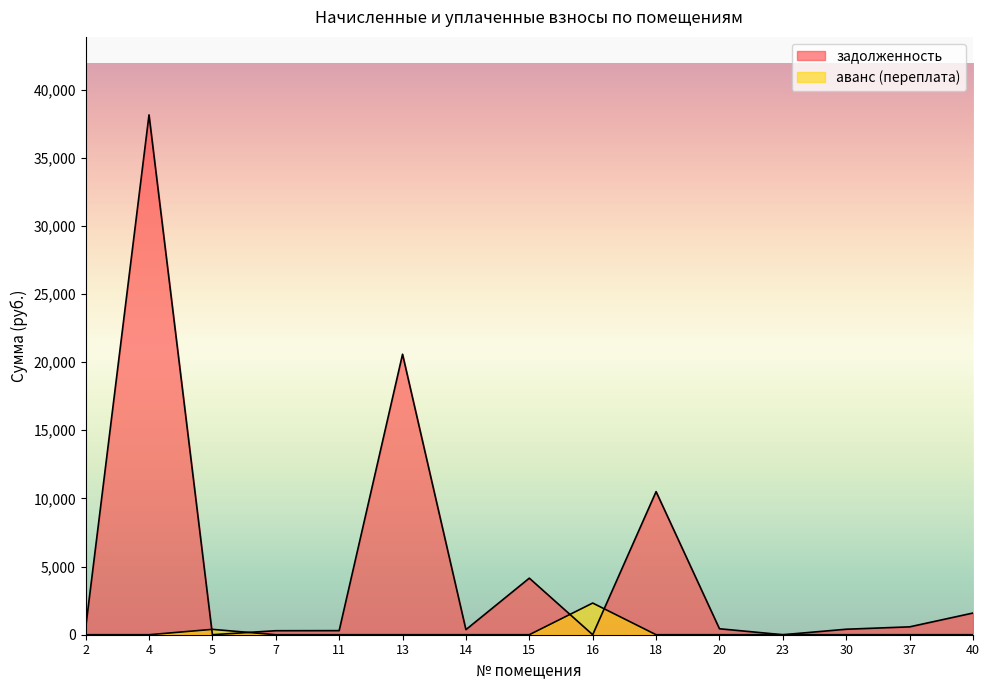

Where is the first local maximum for задолженность?

4